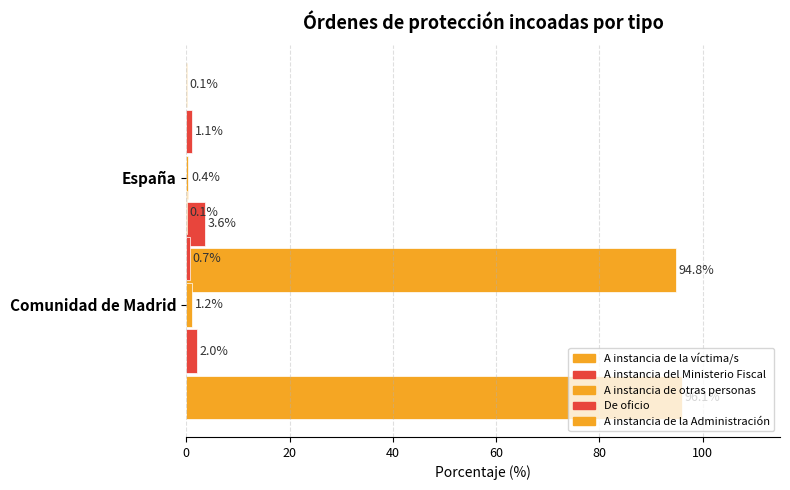

Which series has the largest total across all categories?

A instancia de la víctima/s